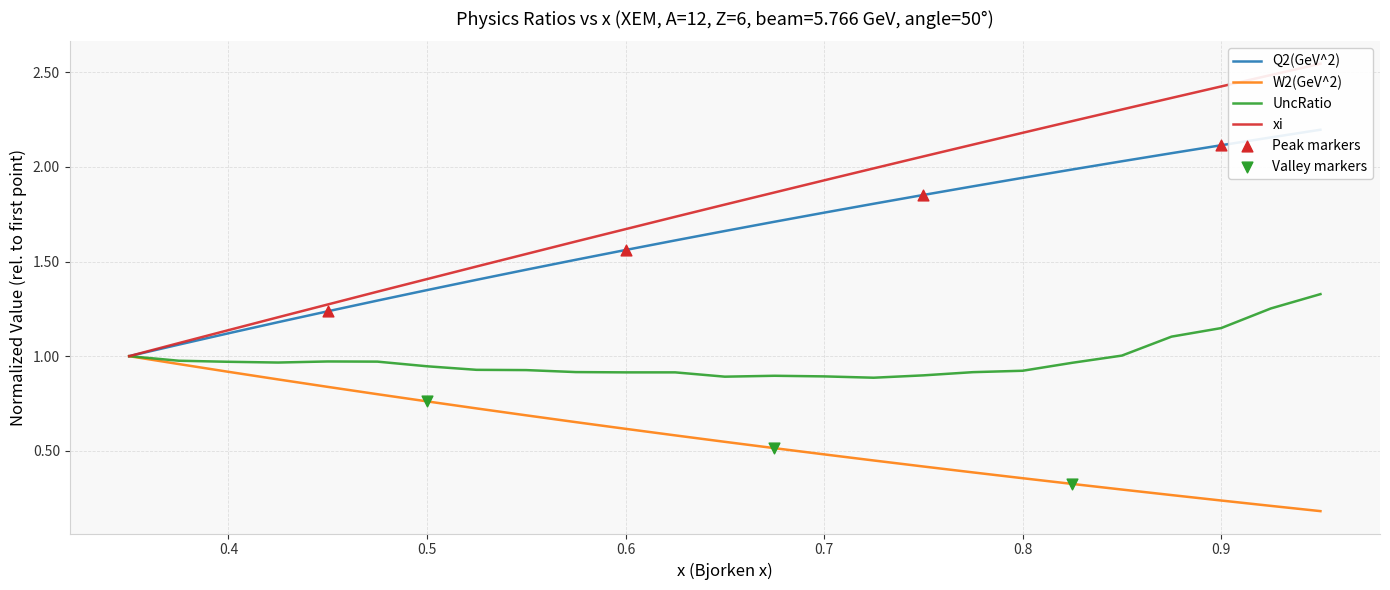

At how many categories does at least one series exceed 2?

9